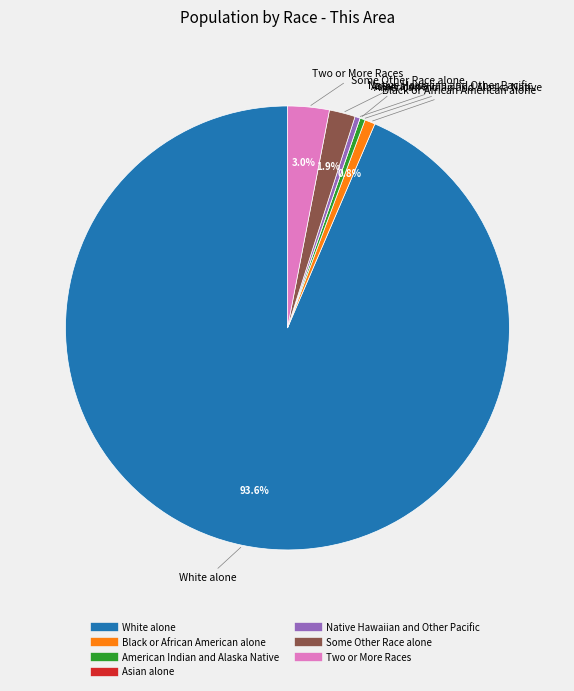

What portion of the pie excludes Black or African American alone?

99.2%